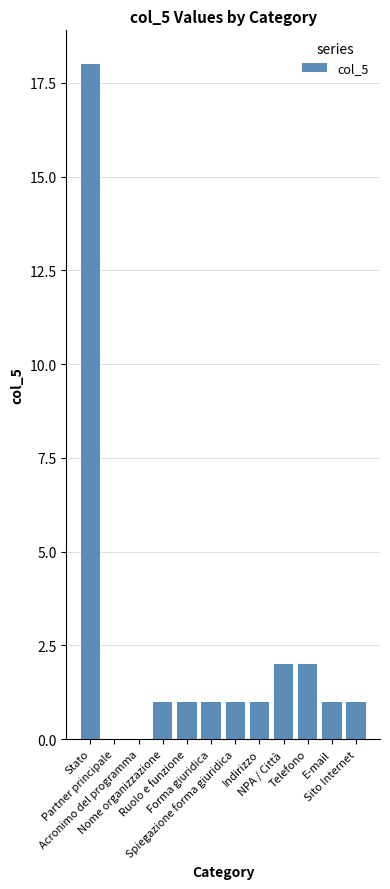

What is the sum of all values?

29